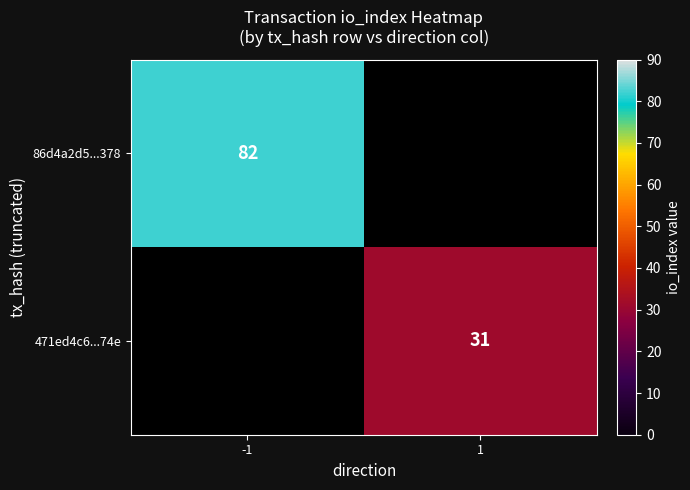

The 86d4a2d5...378 series shows 82 at -1. True or false?

True